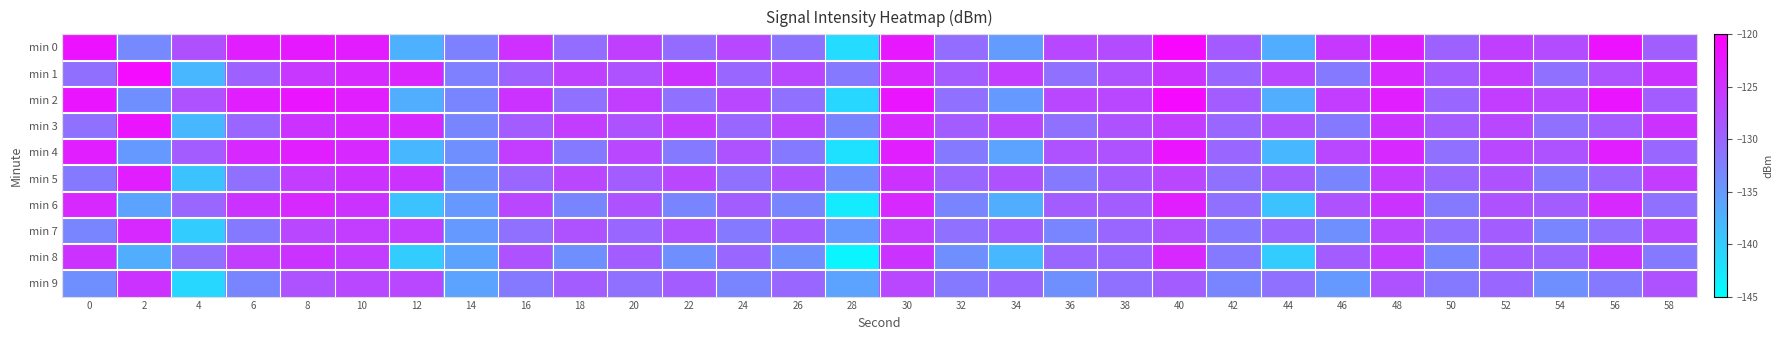

Reading left to right, extract all data points from this chart.

min 0: 0=-121.9	2=-133.4	4=-127.8	6=-123.0	8=-122.4	10=-122.7	12=-137.3	14=-132.7	16=-124.8	18=-130.7	20=-126.2	22=-130.6	24=-127.1	26=-131.2	28=-141.5	30=-122.4	32=-130.7	34=-135.2	36=-127.1	38=-127.3	40=-120.8	42=-128.9	44=-137.0	46=-125.5	48=-123.3	50=-129.6	52=-126.2	54=-127.5	56=-121.9	58=-129.2
min 1: 0=-130.8	2=-121.3	4=-138.0	6=-129.5	8=-125.4	10=-124.0	12=-123.7	14=-132.6	16=-129.5	18=-126.4	20=-128.0	22=-125.0	24=-130.0	26=-127.0	28=-132.0	30=-124.0	32=-129.0	34=-126.0	36=-131.0	38=-128.0	40=-125.0	42=-130.0	44=-127.0	46=-132.0	48=-124.0	50=-129.0	52=-126.0	54=-131.0	56=-128.0	58=-125.0
min 2: 0=-122.0	2=-134.0	4=-128.0	6=-123.0	8=-122.0	10=-123.0	12=-137.0	14=-133.0	16=-125.0	18=-131.0	20=-126.0	22=-131.0	24=-127.0	26=-131.0	28=-141.0	30=-122.0	32=-131.0	34=-135.0	36=-127.0	38=-127.0	40=-121.0	42=-129.0	44=-137.0	46=-126.0	48=-123.0	50=-130.0	52=-126.0	54=-127.0	56=-122.0	58=-129.0
min 3: 0=-131.0	2=-122.0	4=-138.0	6=-130.0	8=-125.0	10=-124.0	12=-124.0	14=-133.0	16=-129.0	18=-126.0	20=-128.0	22=-126.0	24=-130.0	26=-127.0	28=-133.0	30=-124.0	32=-129.0	34=-127.0	36=-131.0	38=-128.0	40=-126.0	42=-130.0	44=-128.0	46=-132.0	48=-125.0	50=-129.0	52=-127.0	54=-131.0	56=-129.0	58=-125.0
min 4: 0=-123.0	2=-135.0	4=-129.0	6=-124.0	8=-123.0	10=-124.0	12=-138.0	14=-134.0	16=-126.0	18=-132.0	20=-127.0	22=-132.0	24=-128.0	26=-132.0	28=-142.0	30=-123.0	32=-132.0	34=-136.0	36=-128.0	38=-128.0	40=-122.0	42=-130.0	44=-138.0	46=-127.0	48=-124.0	50=-131.0	52=-127.0	54=-128.0	56=-123.0	58=-130.0
min 5: 0=-132.0	2=-123.0	4=-139.0	6=-131.0	8=-126.0	10=-125.0	12=-125.0	14=-134.0	16=-130.0	18=-127.0	20=-129.0	22=-127.0	24=-131.0	26=-128.0	28=-134.0	30=-125.0	32=-130.0	34=-128.0	36=-132.0	38=-129.0	40=-127.0	42=-131.0	44=-129.0	46=-133.0	48=-126.0	50=-130.0	52=-128.0	54=-132.0	56=-130.0	58=-126.0
min 6: 0=-124.0	2=-136.0	4=-130.0	6=-125.0	8=-124.0	10=-125.0	12=-139.0	14=-135.0	16=-127.0	18=-133.0	20=-128.0	22=-133.0	24=-129.0	26=-133.0	28=-143.0	30=-124.0	32=-133.0	34=-137.0	36=-129.0	38=-129.0	40=-123.0	42=-131.0	44=-139.0	46=-128.0	48=-125.0	50=-132.0	52=-128.0	54=-129.0	56=-124.0	58=-131.0
min 7: 0=-133.0	2=-124.0	4=-140.0	6=-132.0	8=-127.0	10=-126.0	12=-126.0	14=-135.0	16=-131.0	18=-128.0	20=-130.0	22=-128.0	24=-132.0	26=-129.0	28=-135.0	30=-126.0	32=-131.0	34=-129.0	36=-133.0	38=-130.0	40=-128.0	42=-132.0	44=-130.0	46=-134.0	48=-127.0	50=-131.0	52=-129.0	54=-133.0	56=-131.0	58=-127.0
min 8: 0=-125.0	2=-137.0	4=-131.0	6=-126.0	8=-125.0	10=-126.0	12=-140.0	14=-136.0	16=-128.0	18=-134.0	20=-129.0	22=-134.0	24=-130.0	26=-134.0	28=-144.0	30=-125.0	32=-134.0	34=-138.0	36=-130.0	38=-130.0	40=-124.0	42=-132.0	44=-140.0	46=-129.0	48=-126.0	50=-133.0	52=-129.0	54=-130.0	56=-125.0	58=-132.0
min 9: 0=-134.0	2=-125.0	4=-141.0	6=-133.0	8=-128.0	10=-127.0	12=-127.0	14=-136.0	16=-132.0	18=-129.0	20=-131.0	22=-129.0	24=-133.0	26=-130.0	28=-136.0	30=-127.0	32=-132.0	34=-130.0	36=-134.0	38=-131.0	40=-129.0	42=-133.0	44=-131.0	46=-135.0	48=-128.0	50=-132.0	52=-130.0	54=-134.0	56=-132.0	58=-128.0